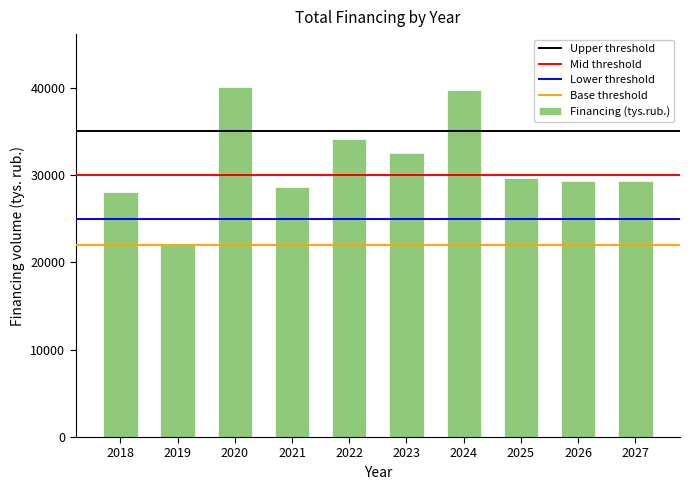

Which has a higher value, 2018 or 2020?

2020